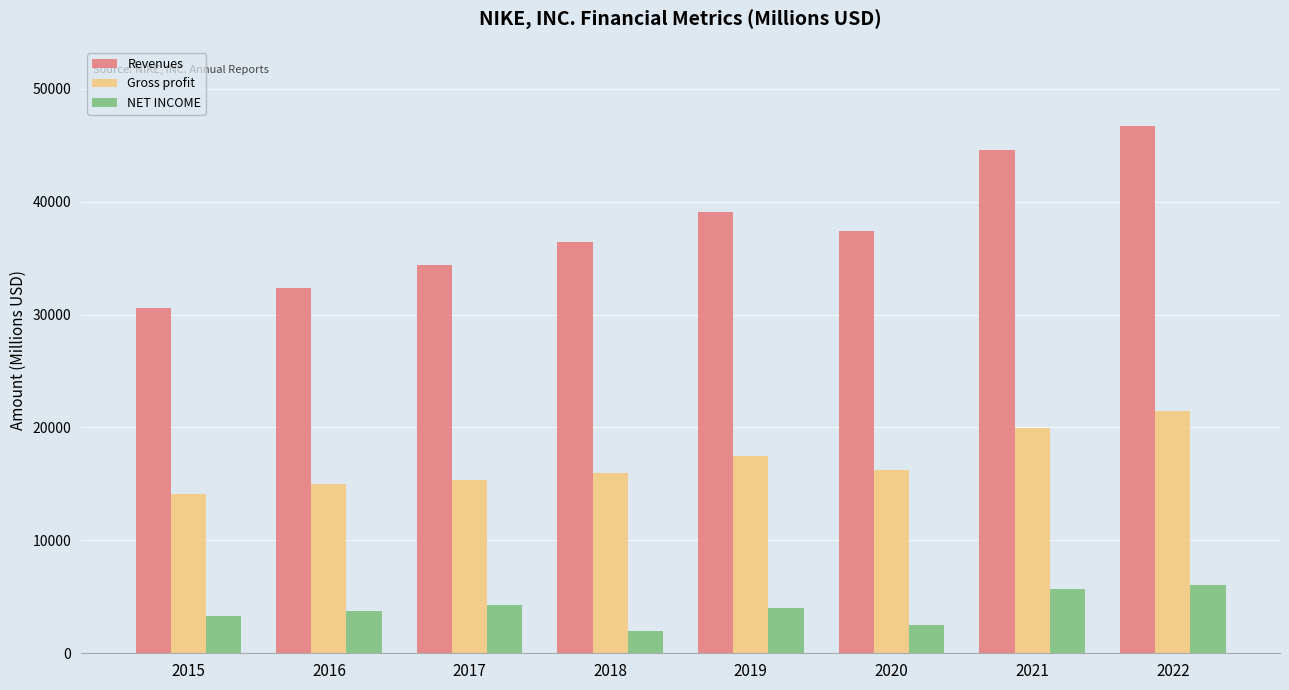

Rank the series by their average value, from lowest to highest.

NET INCOME, Gross profit, Revenues